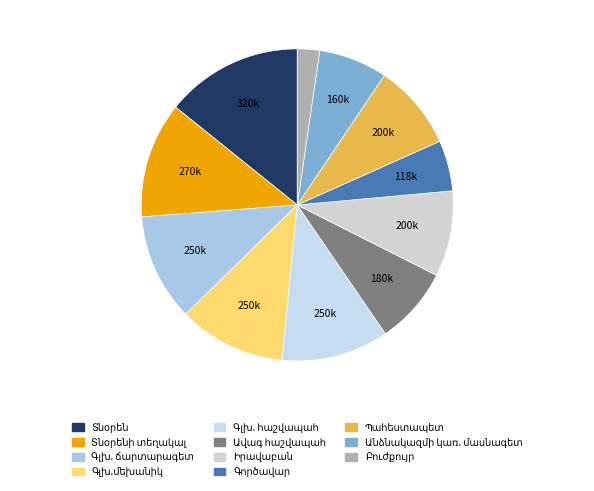

What percentage is the Գործավար slice, to the nearest percent?

5%